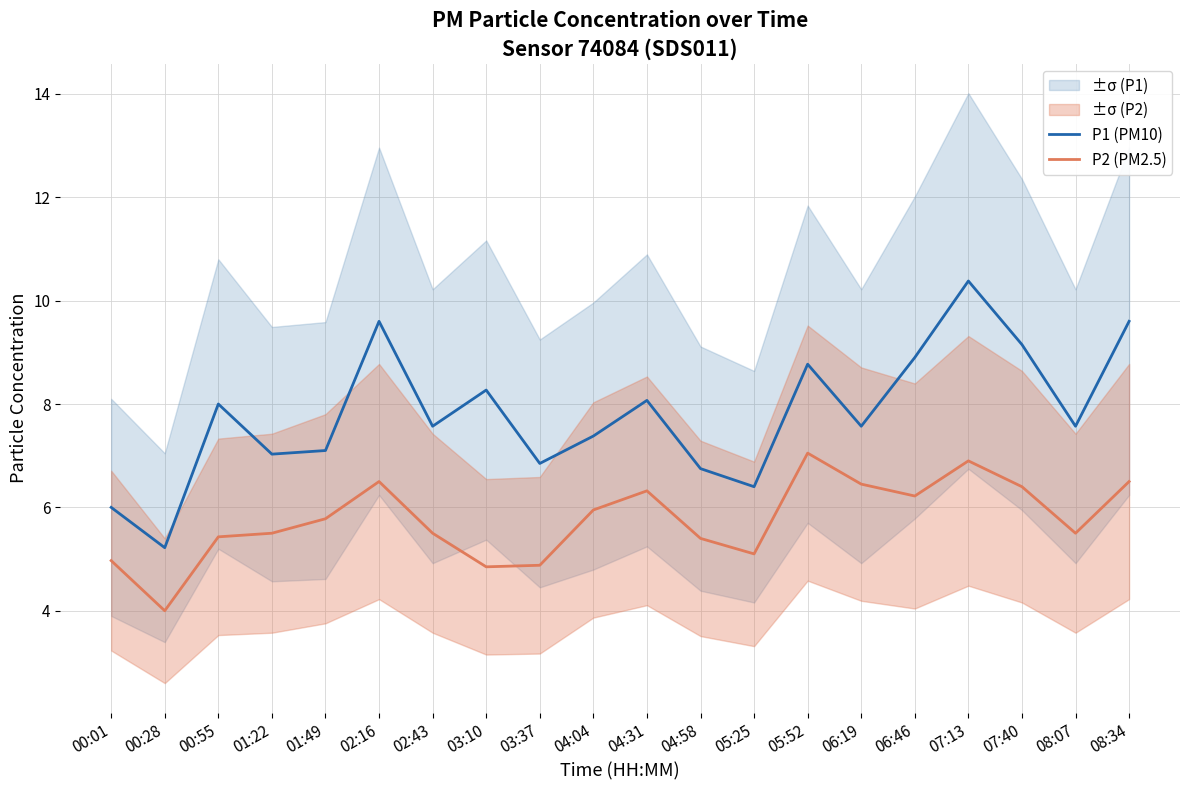

True or false: P1 (PM10) and P2 (PM2.5) intersect in this chart.

False